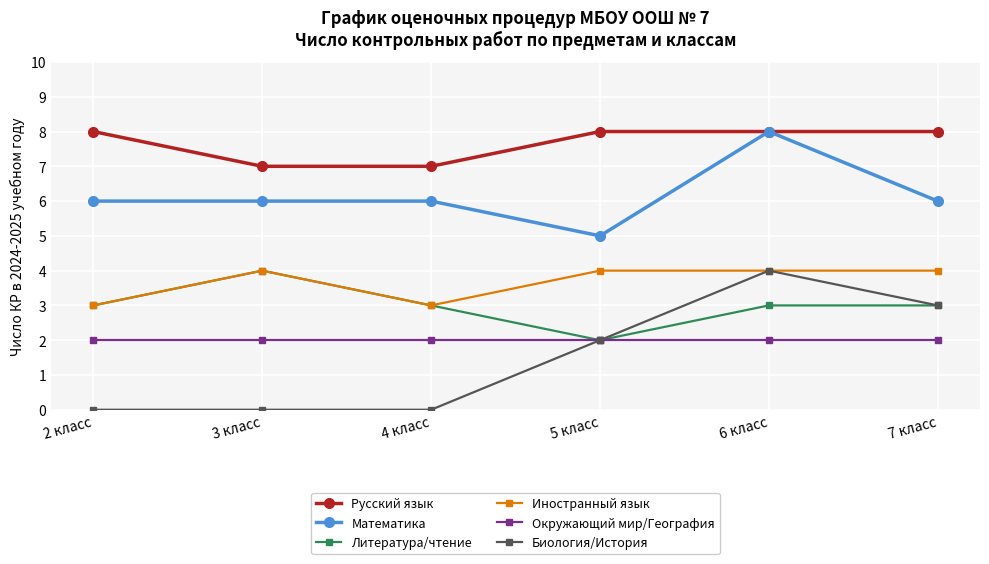

Where is the first local maximum for Литература/чтение?

3 класс